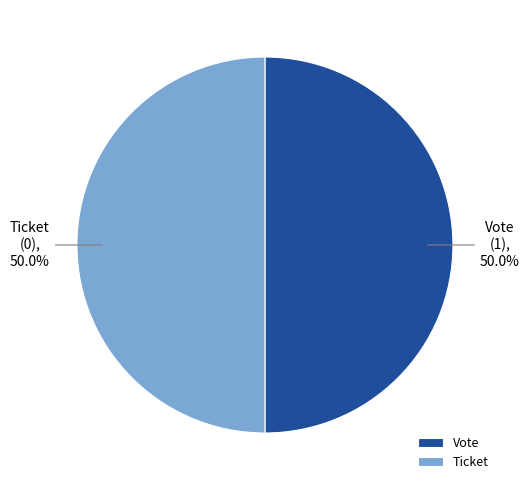

Approximately how many times larger is the value at Vote compared to Ticket?

1.0